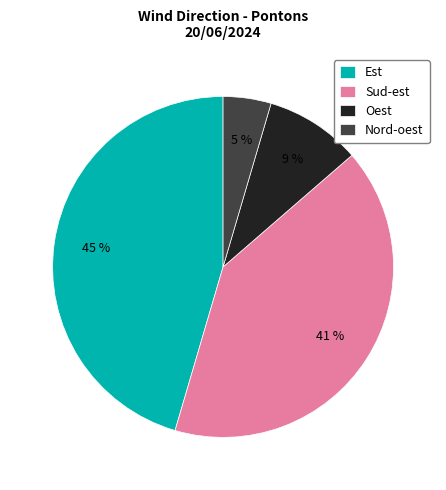

To the nearest percent, what portion does Sud-est represent?

41%